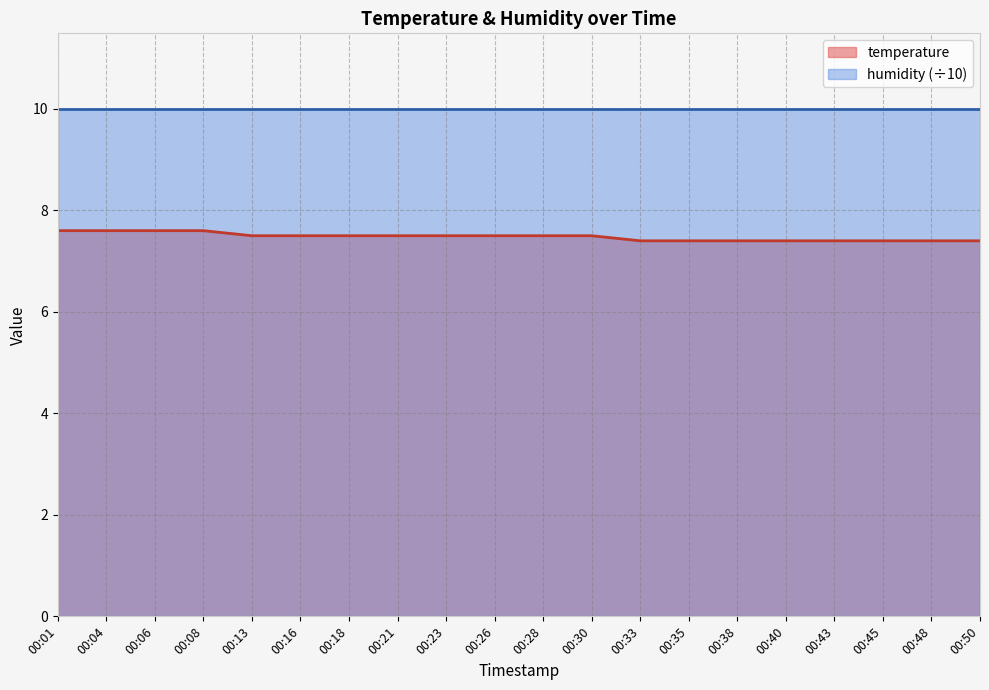

True or false: the data has more than 0 interior local peaks.

False